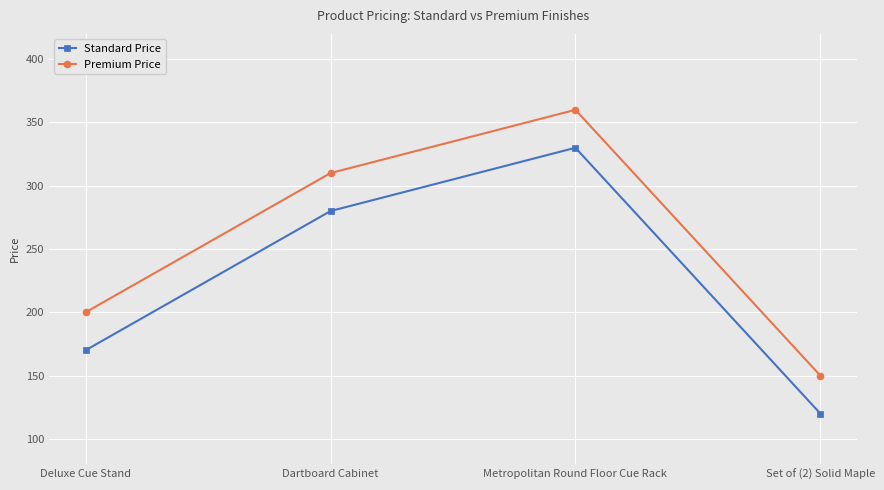

What is the average value of the Standard Price series?

225